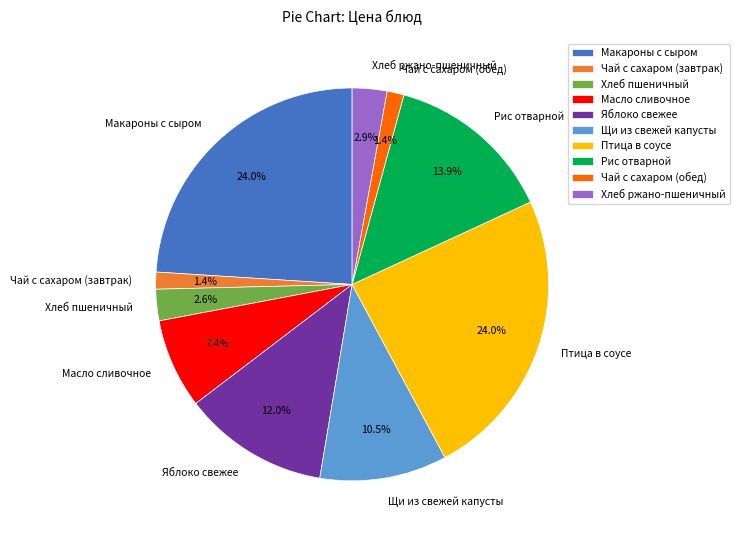

To the nearest percent, what portion does Рис отварной represent?

14%